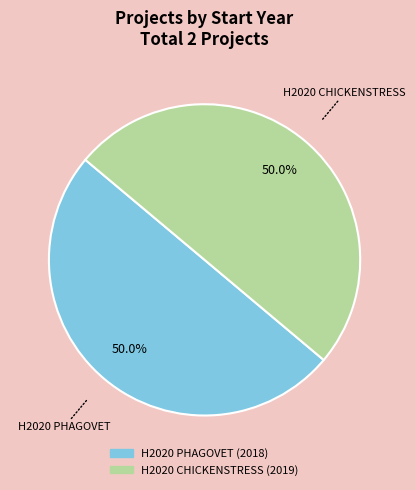

What is the ratio of the value at H2020 PHAGOVET to the value at H2020 CHICKENSTRESS?

1.0